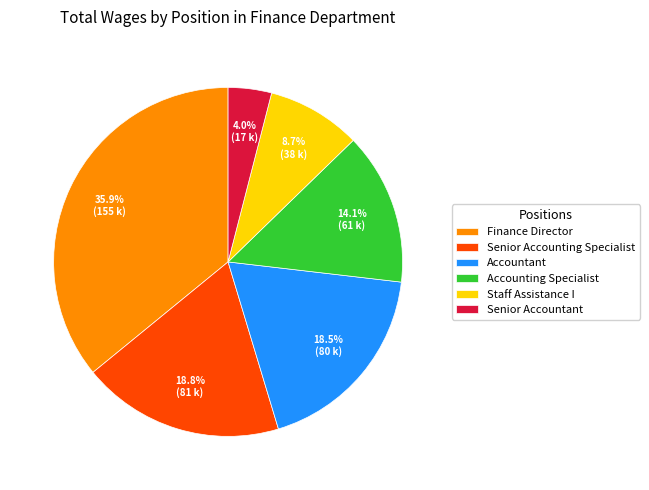

Approximately how many times larger is the value at Senior Accountant compared to Staff Assistance I?

0.5